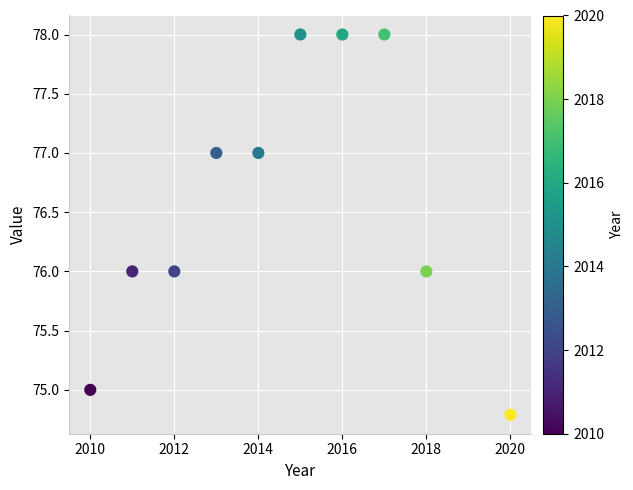

What is the range of Y values (max minus min)?

3.2